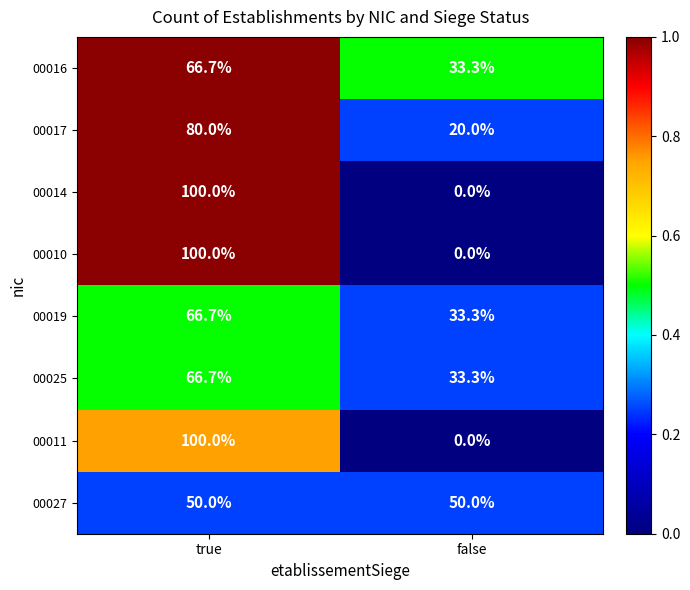

The 00014 series shows 100.0 at true. True or false?

True